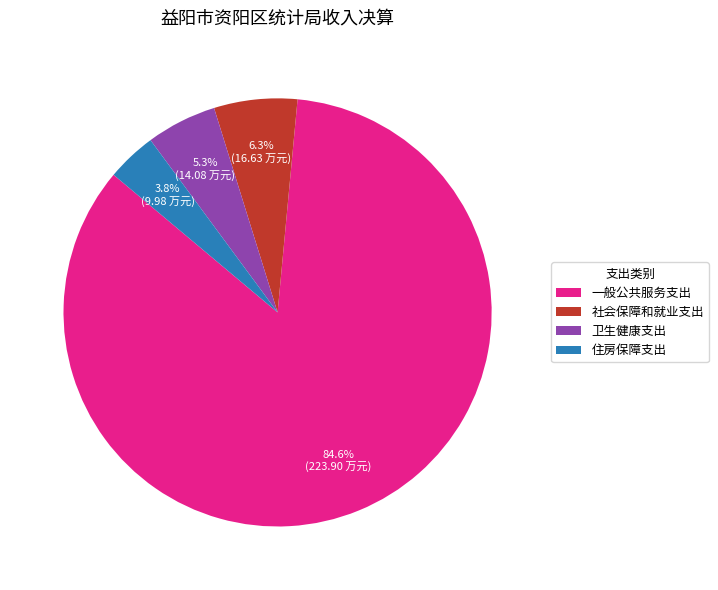

Between 社会保障和就业支出 and 卫生健康支出, which is larger?

社会保障和就业支出